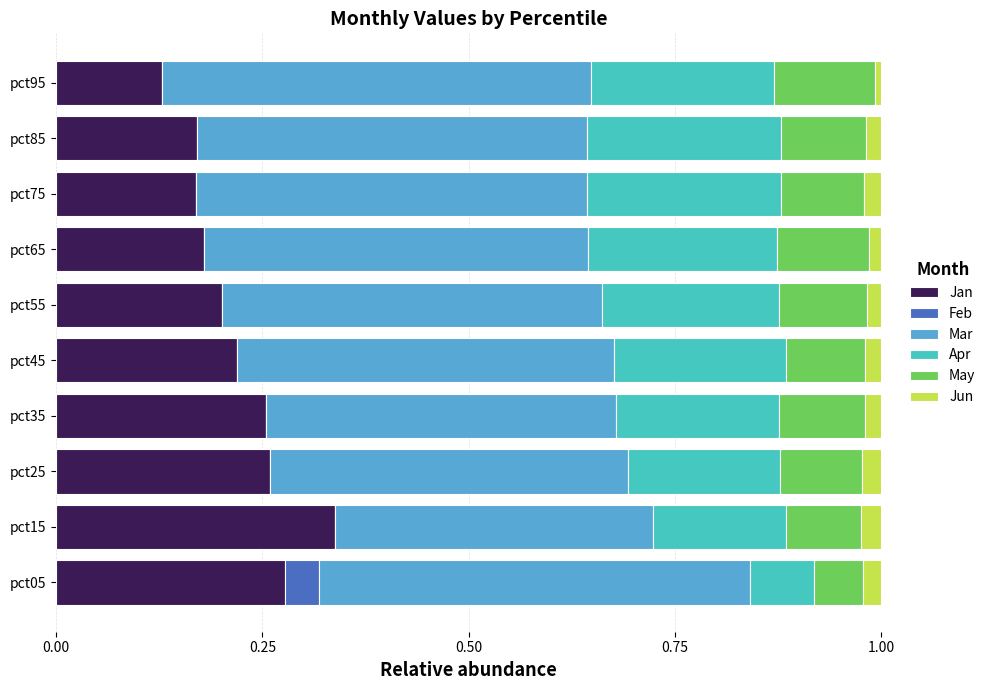

Is it true that Jan equals 0.1 at pct05?

False